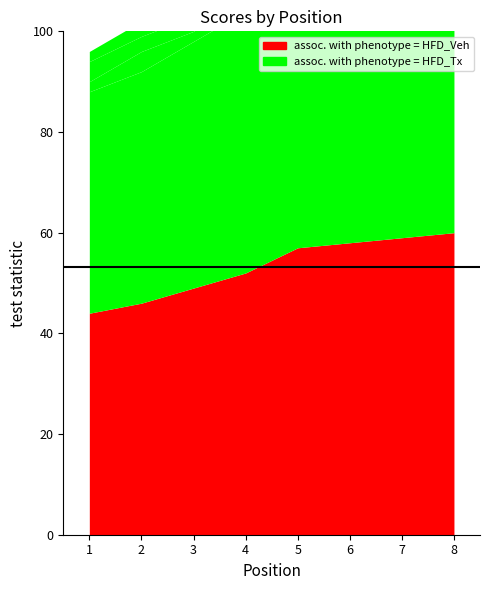

Which label corresponds to the largest value in the chart?

8